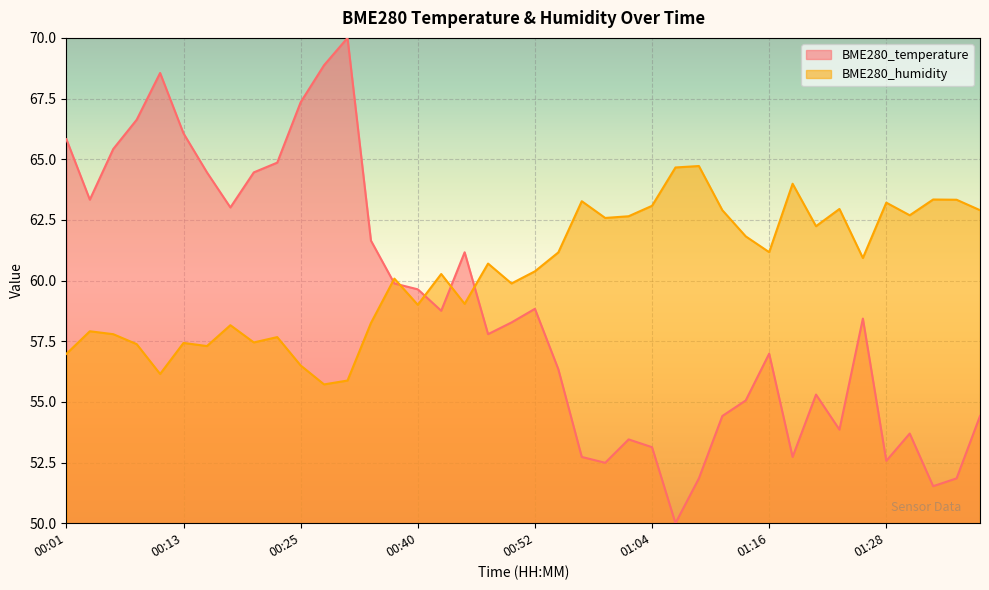

Count the number of data series in this chart.

2